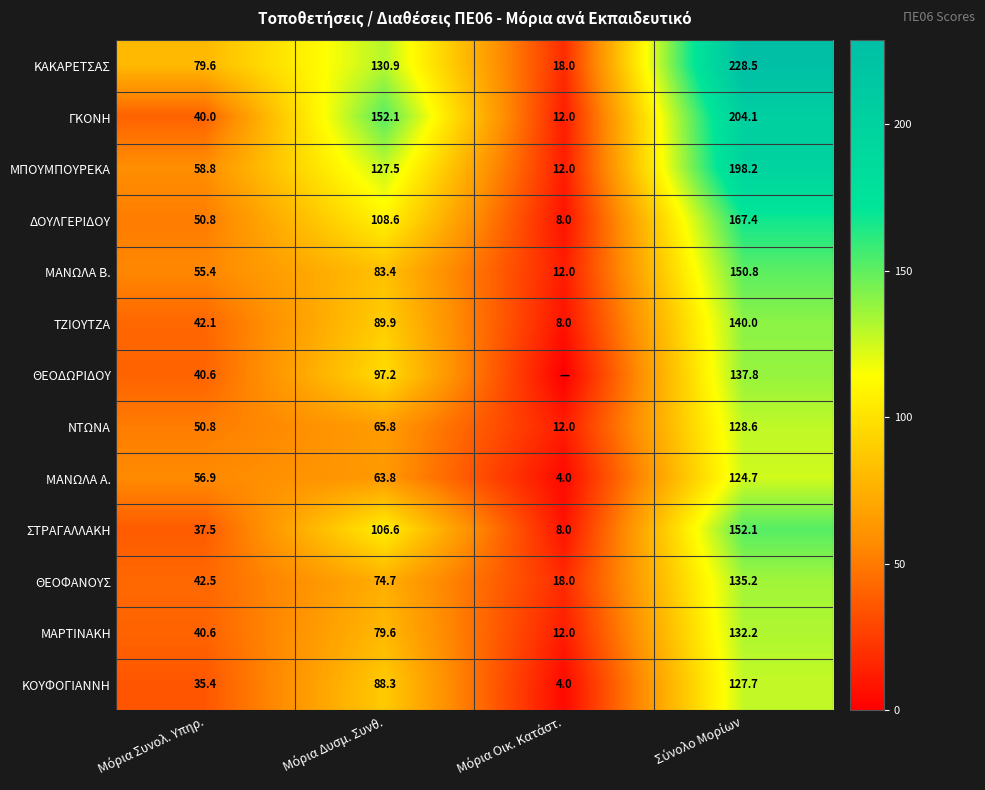

What is the difference between the maximum and minimum values in the ΚΟΥΦΟΓΙΑΝΝΗ series?

123.7